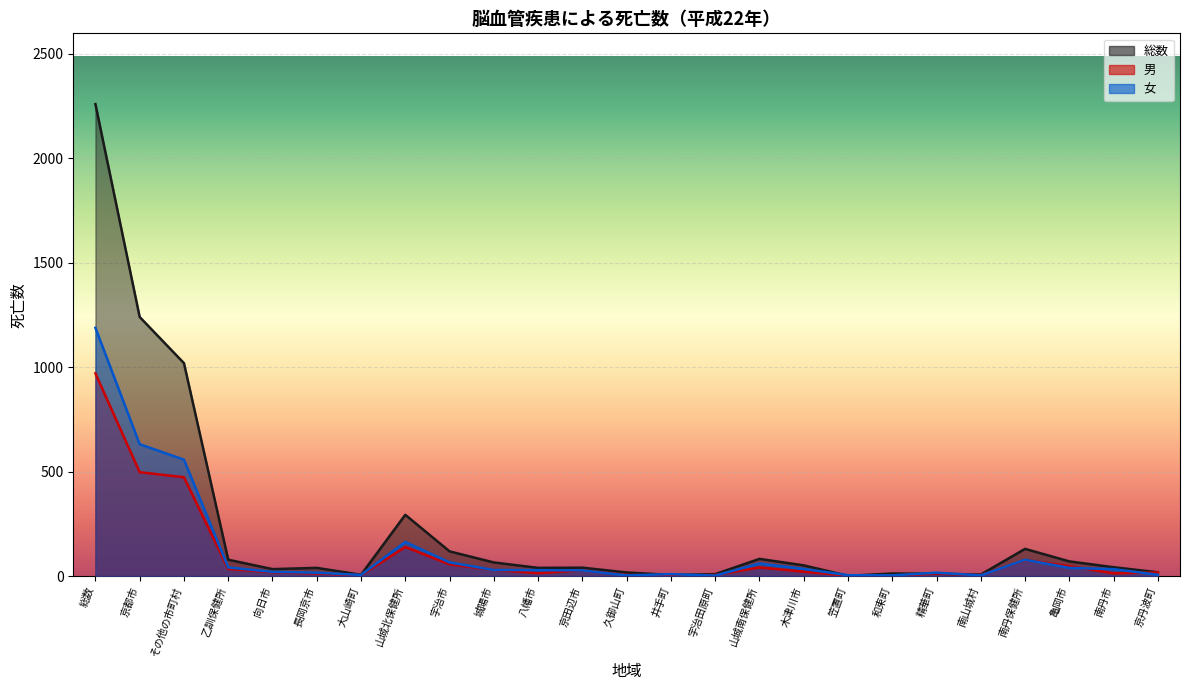

Is it true that 女 equals 14 at 南丹市?

False